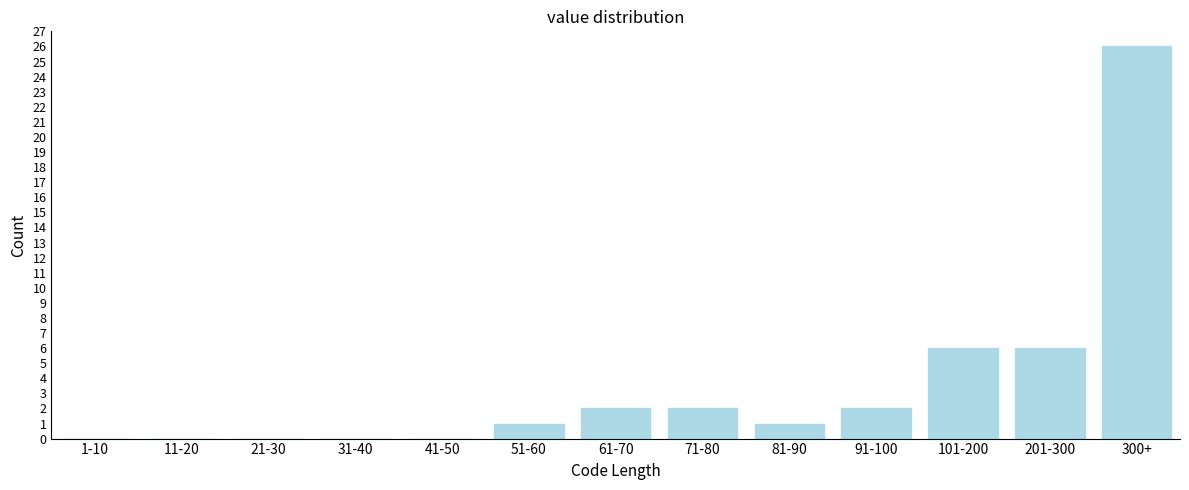

Reading left to right, transcribe all the data shown in this chart.

1-10=0	11-20=0	21-30=0	31-40=0	41-50=0	51-60=1	61-70=2	71-80=2	81-90=1	91-100=2	101-200=6	201-300=6	300+=26